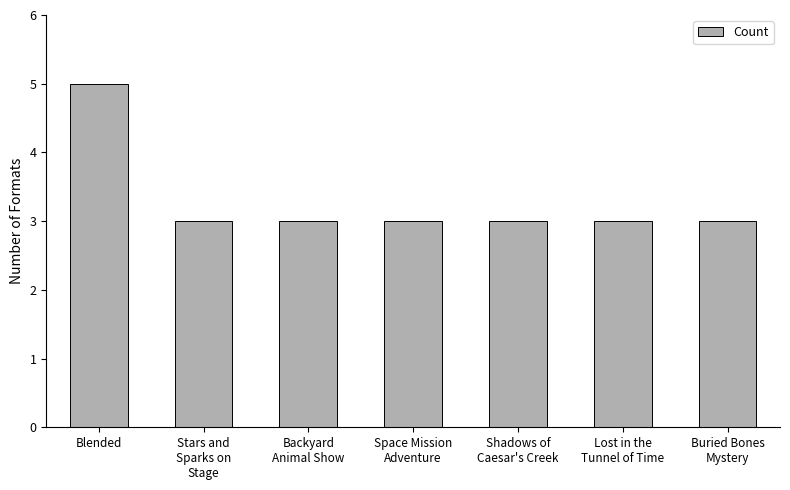

Reading left to right, transcribe all the data shown in this chart.

5	3	3	3	3	3	3